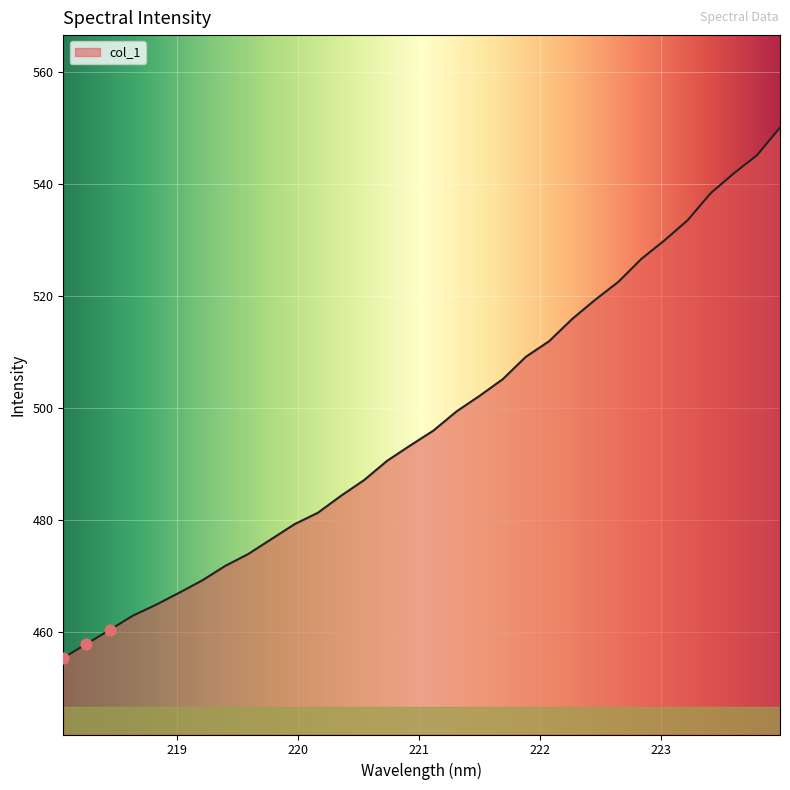

What is the maximum value shown in the chart?

550.0